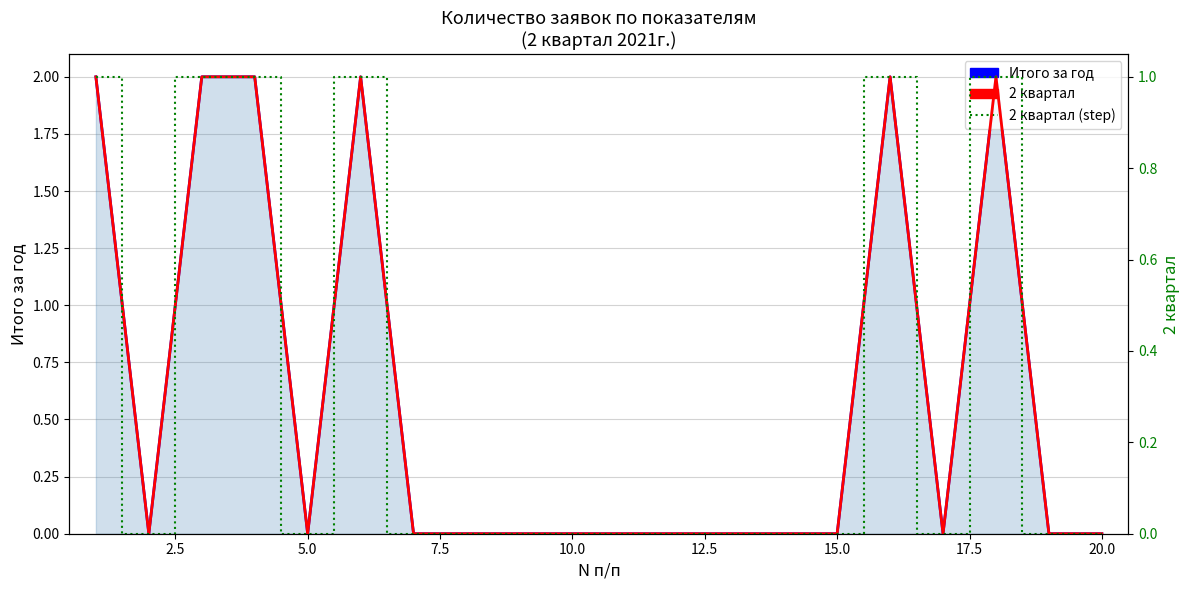

Is it true that 2 квартал equals 1 at 15.0?

False